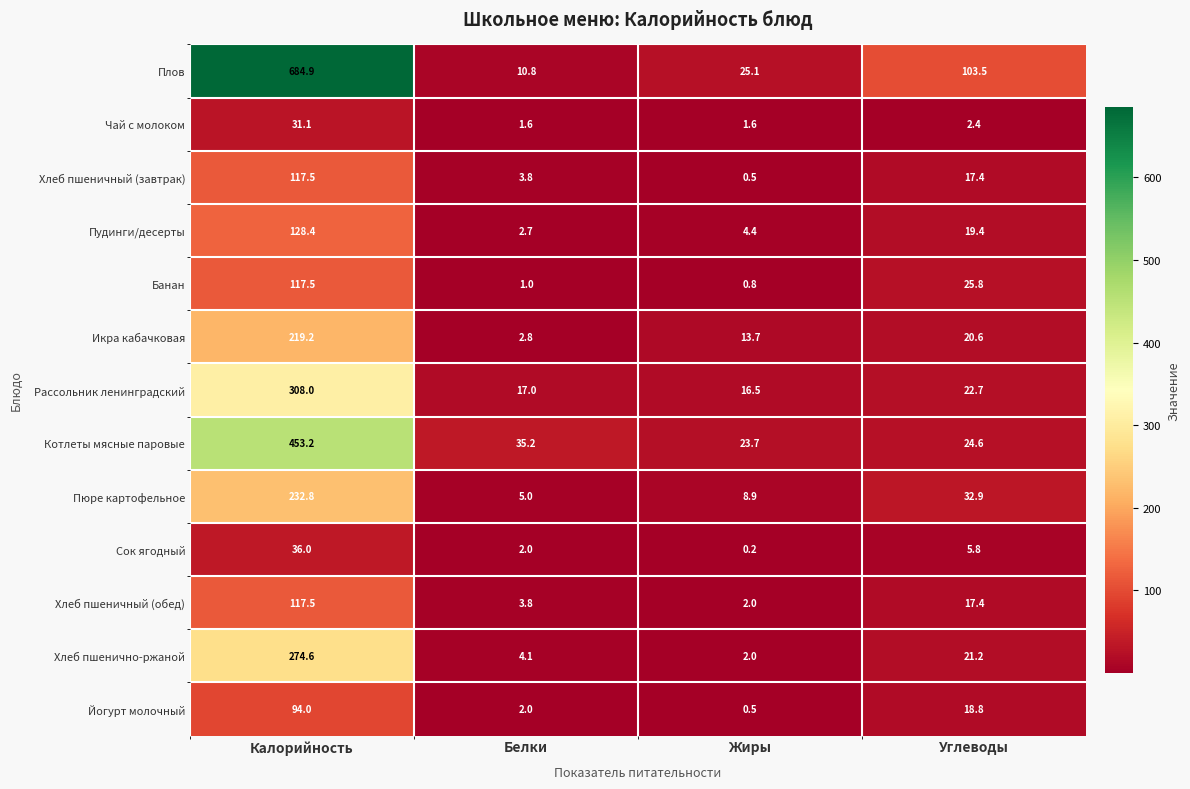

At which category is the sum across all series the highest?

Калорийность